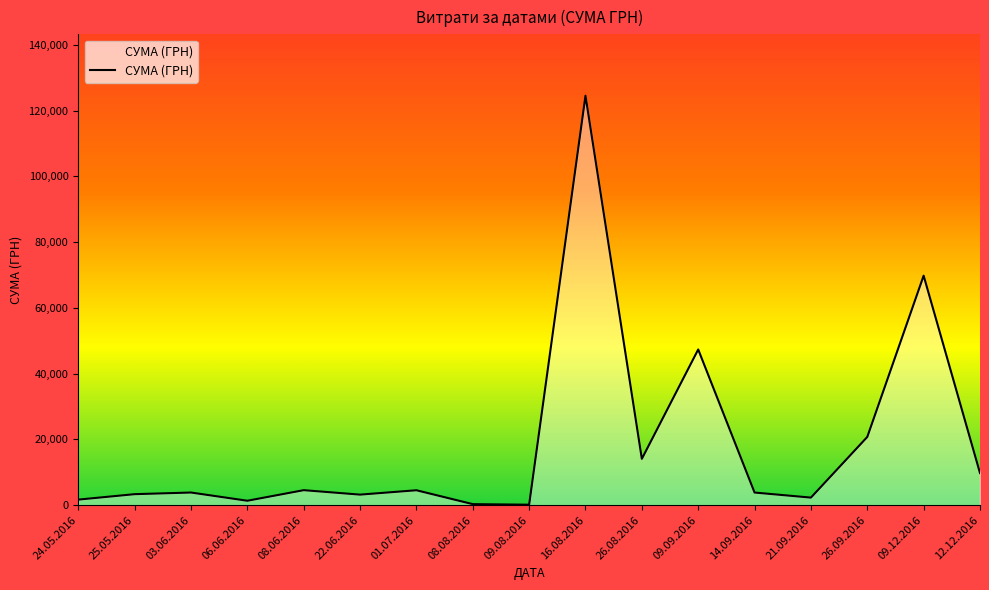

What is the sum of all values?

315314.3